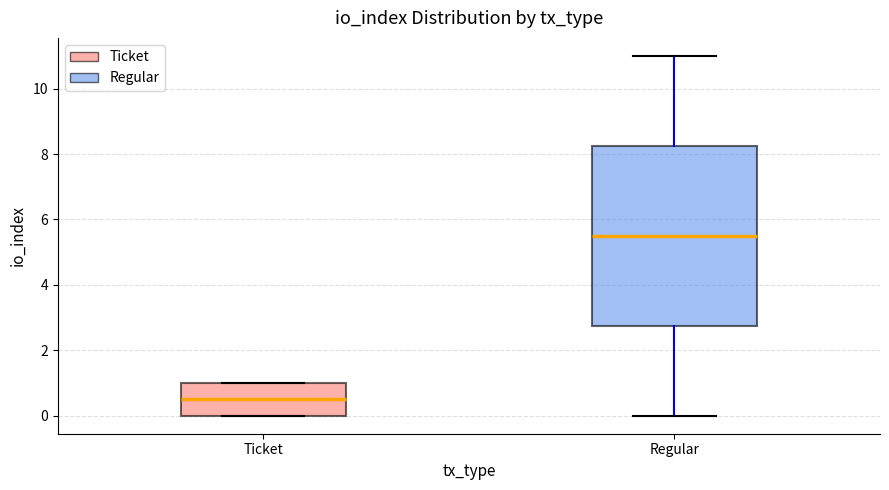

Where is the upper edge of the box for Ticket on the y-axis? The values are not printed on the chart, so give them approximately, as read against the axis.

1.0